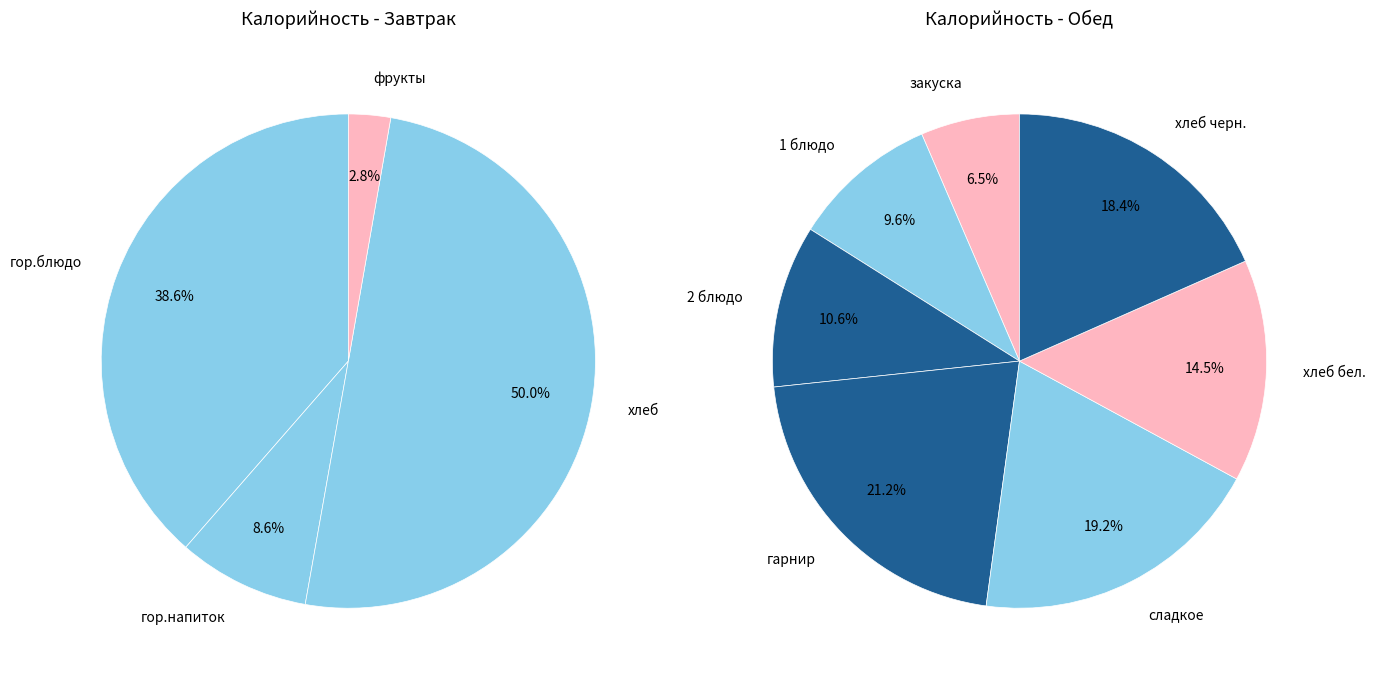

How many slices are in this pie chart?

11